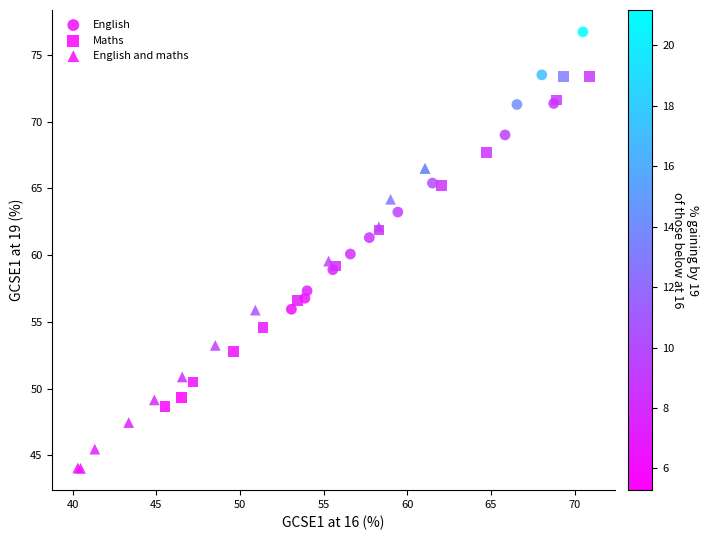

Which series has the widest spread of Y values?

Maths